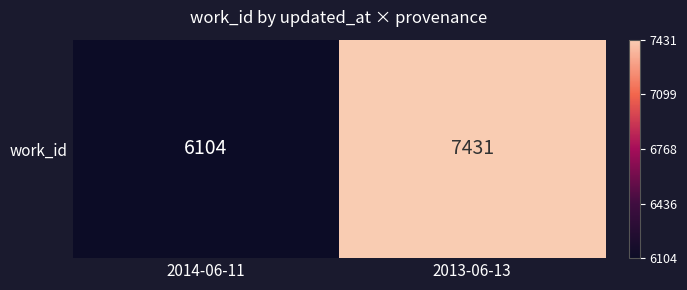

Rank the categories by value from lowest to highest.

2014-06-11, 2013-06-13